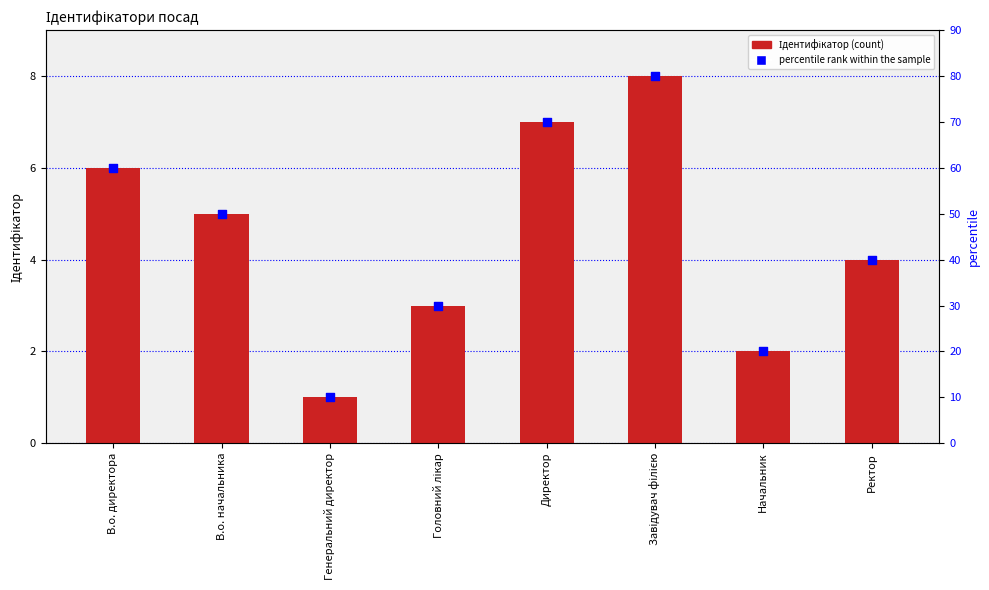

At how many categories does at least one series exceed 61?

2